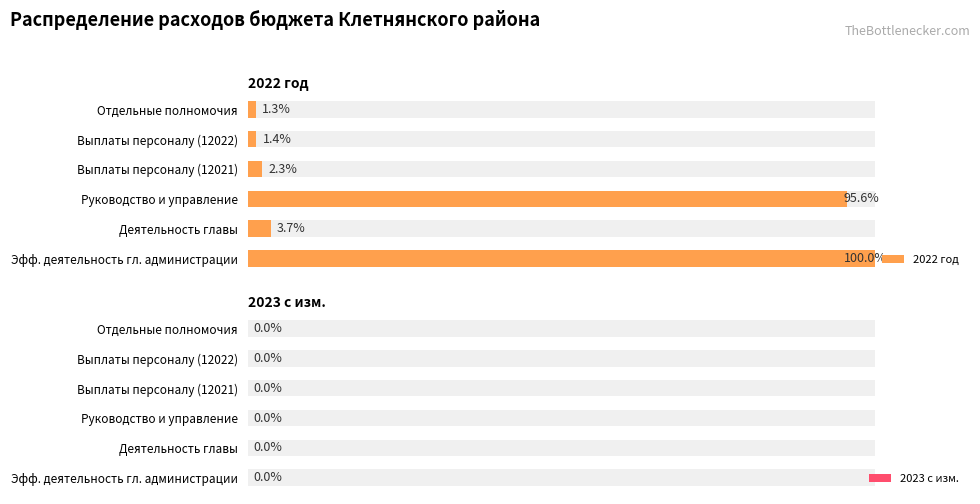

Rank the series by their maximum value, from highest to lowest.

2022 год, 2023 с изм.